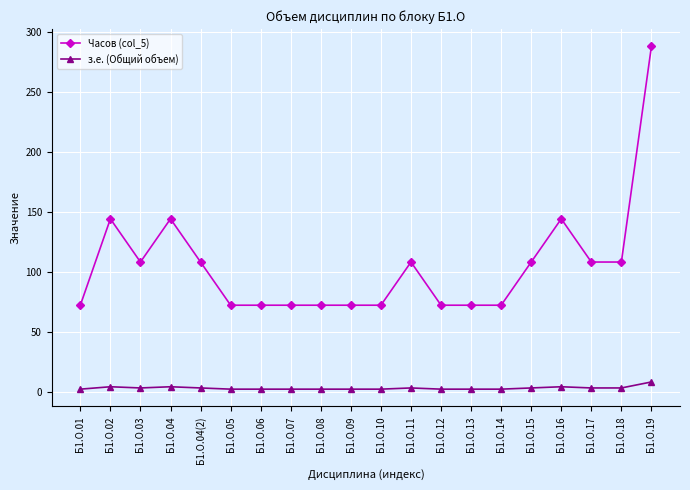

Is it true that з.е. (Общий объем) equals 2 at Б1.О.05?

True